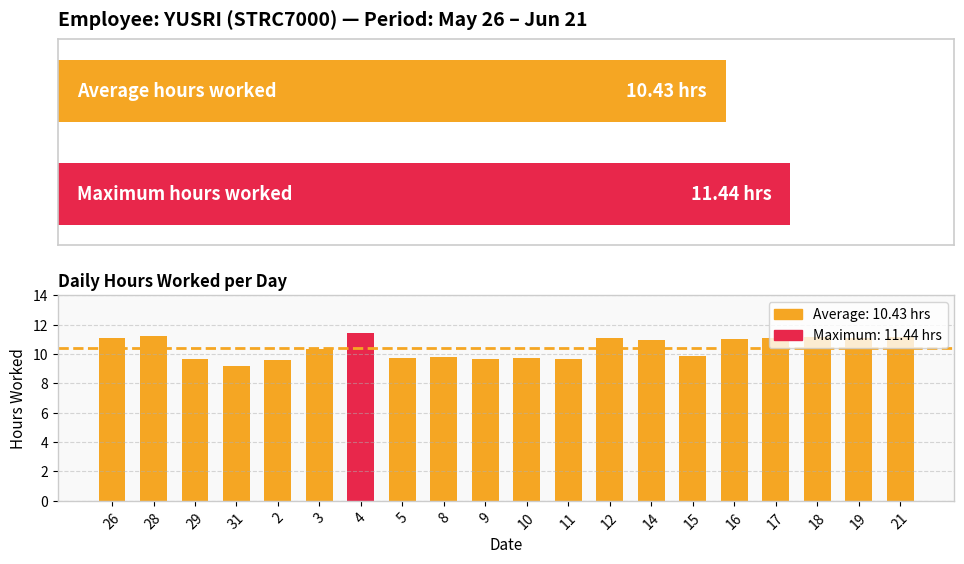

What is the average value?

10.4